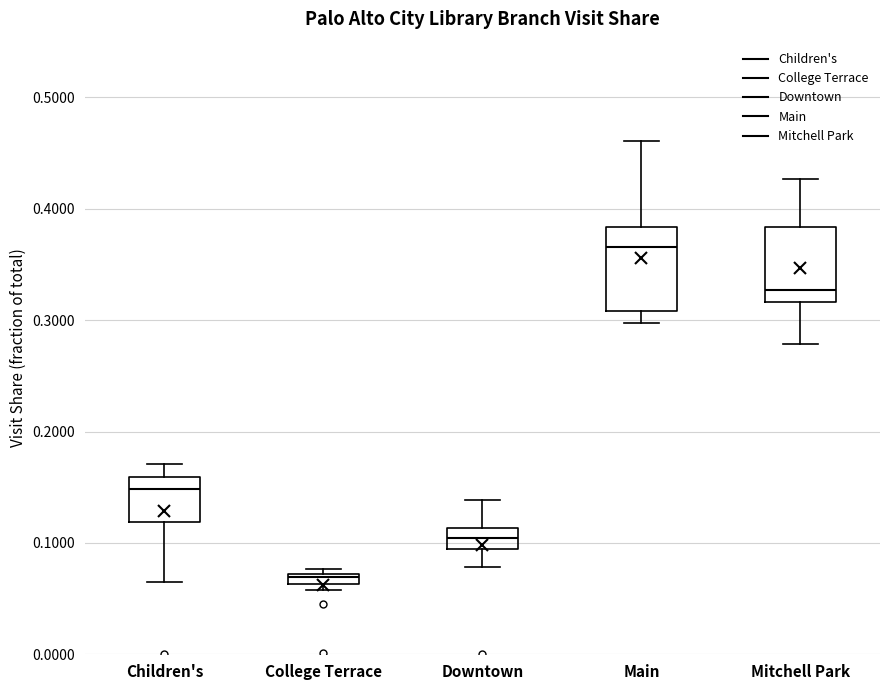

Which box's median line is the lowest?

College Terrace